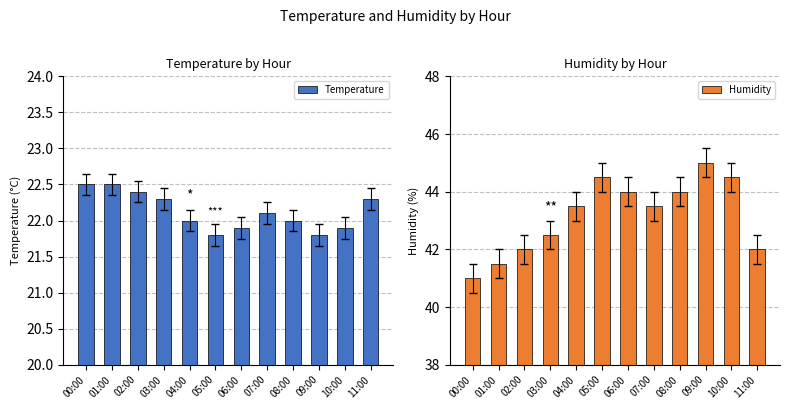

What is the sum of all Temperature values?

265.5